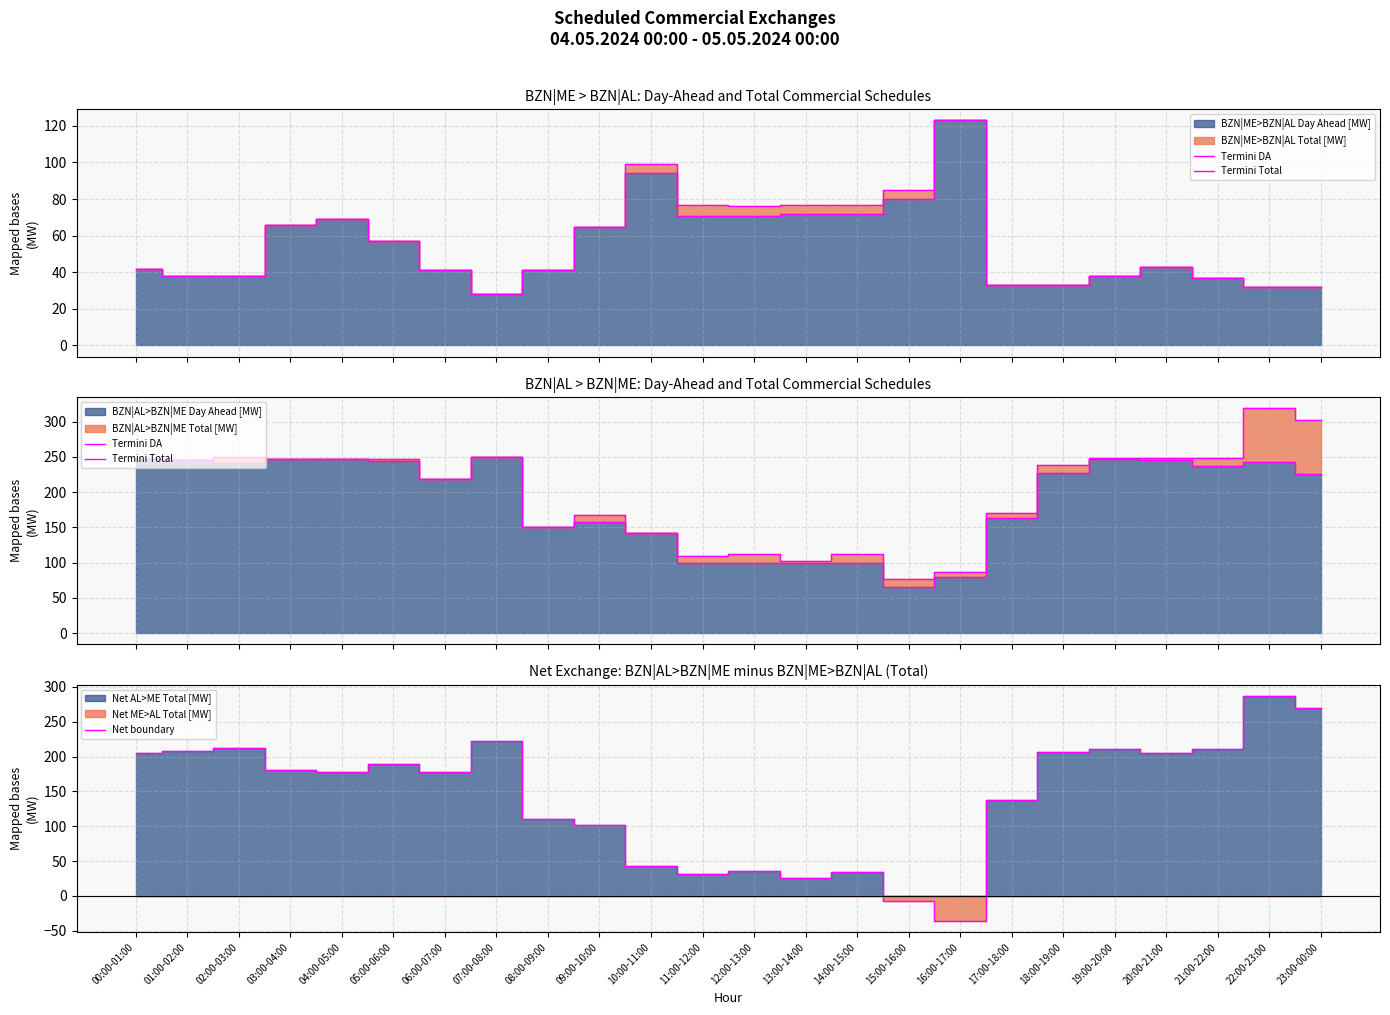

At which label does Termini DA first exceed 227?

00:00-01:00